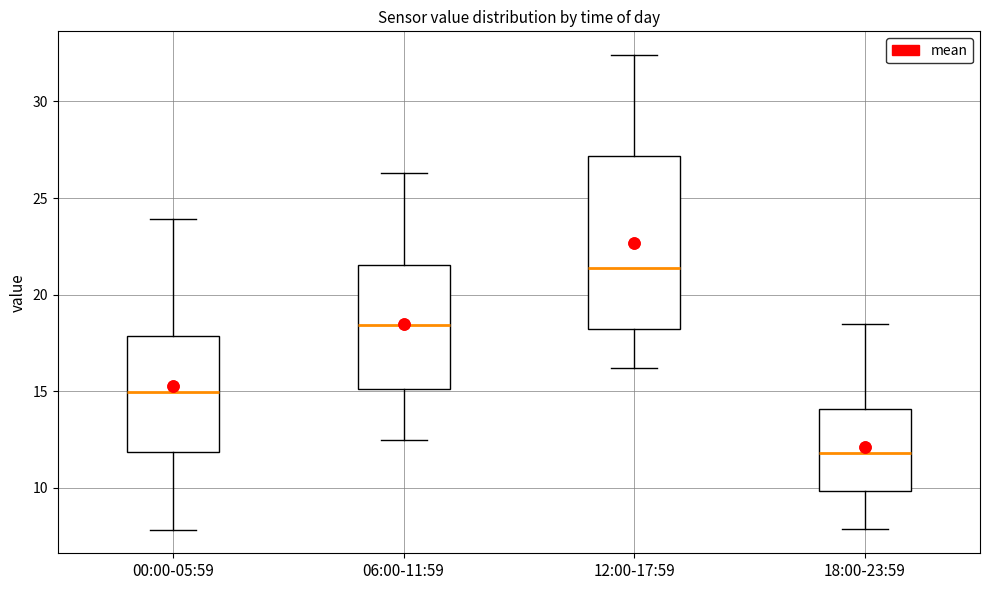

Comparing the boxes themselves (not the whiskers), which one is the tallest?

12:00-17:59